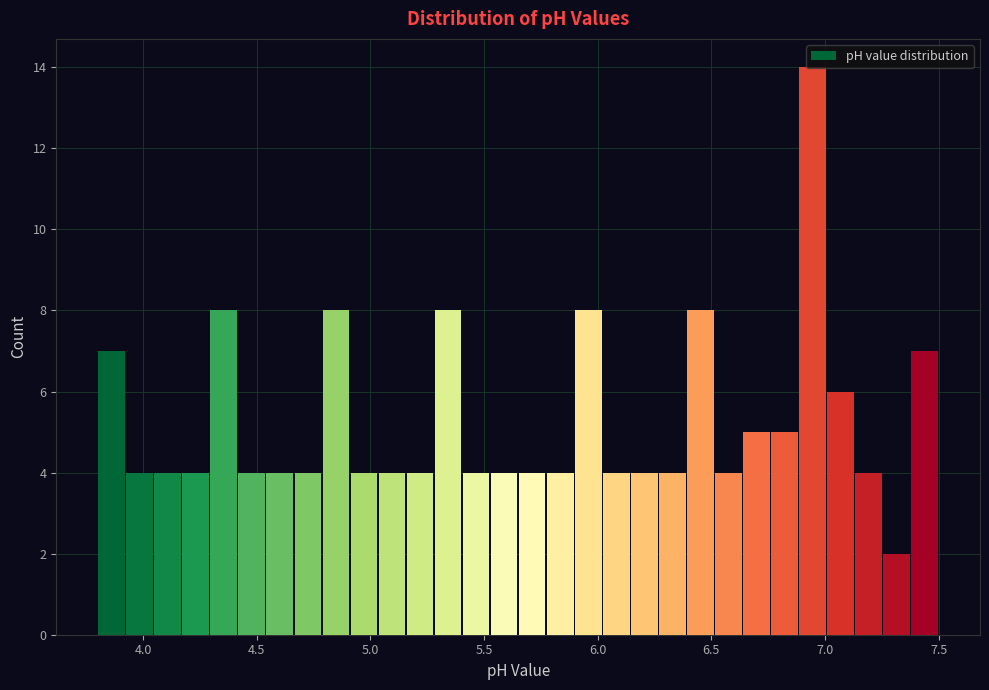

Around what value on the x-axis is the tallest bar? Give the approximate position of its centre, as read against the axis.

6.95